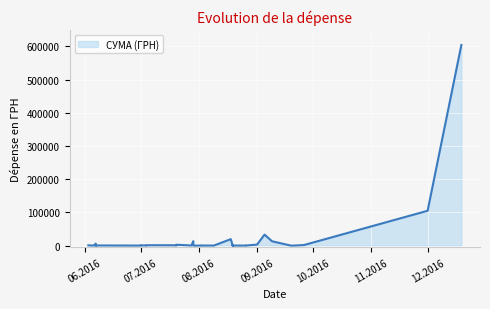

Between 19.08.2016 and 06.06.2016, which is larger?

06.06.2016